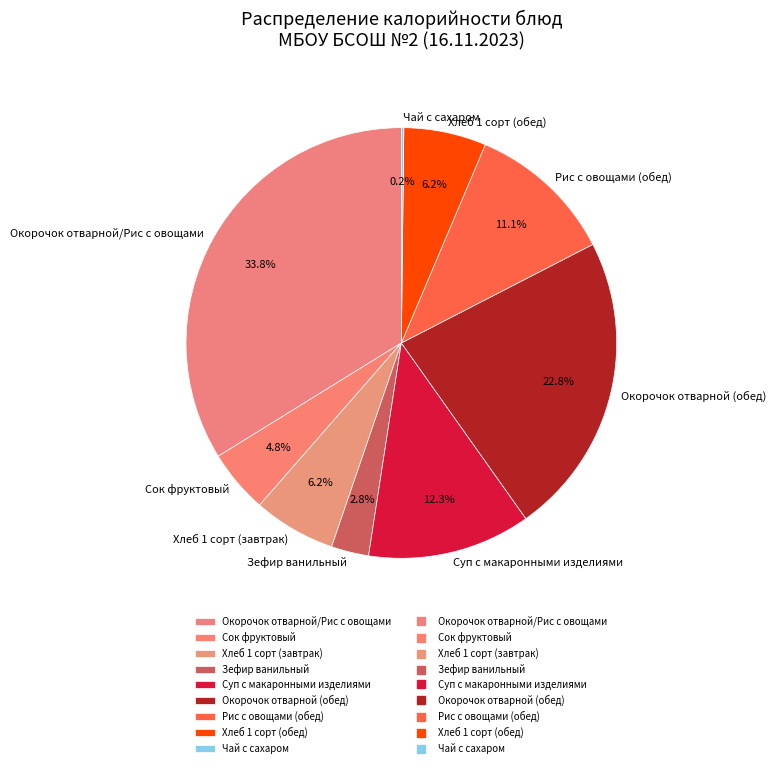

Is it true that Зефир ванильный is 3% of the pie?

True